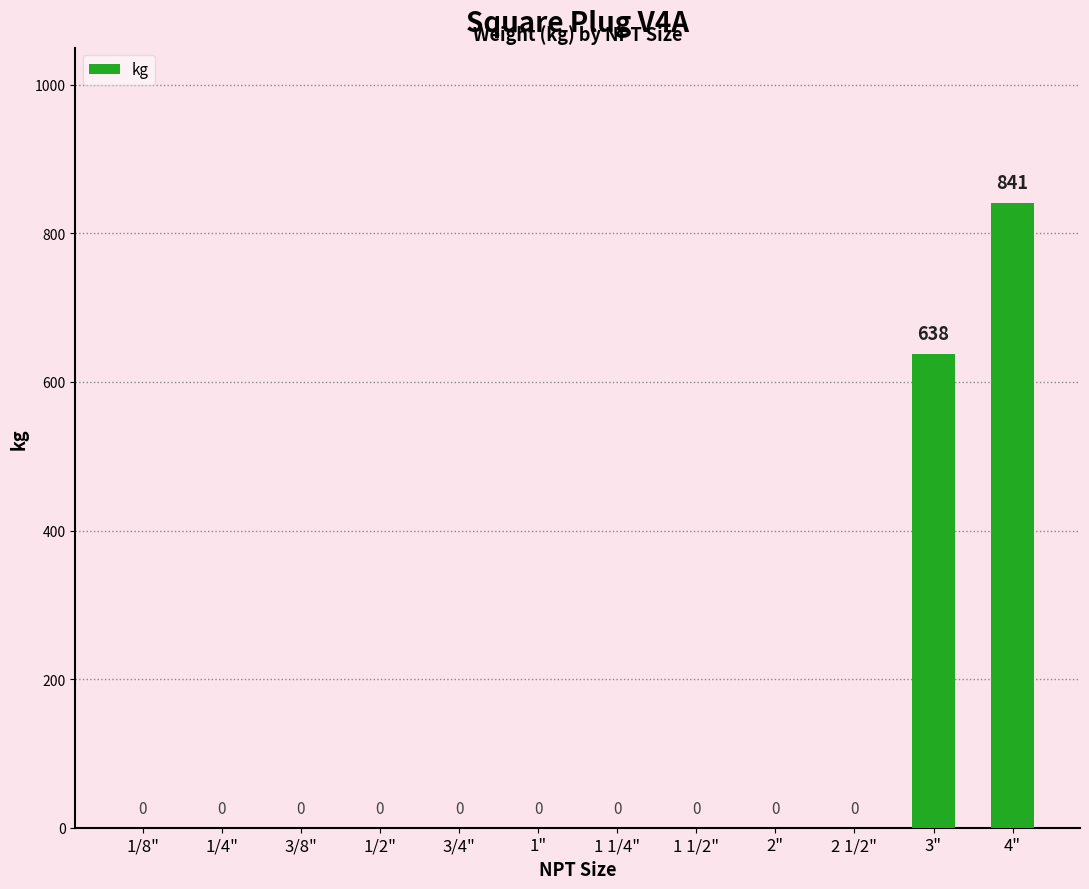

The chart shows a value of 841 at 4". True or false?

True